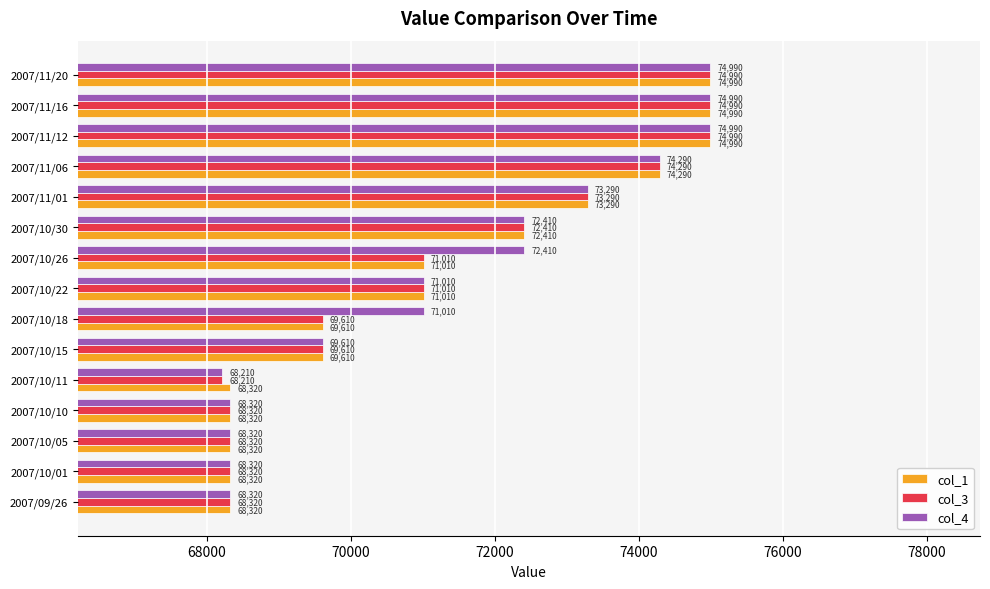

What is the difference between the maximum and minimum values in the col_3 series?

6780